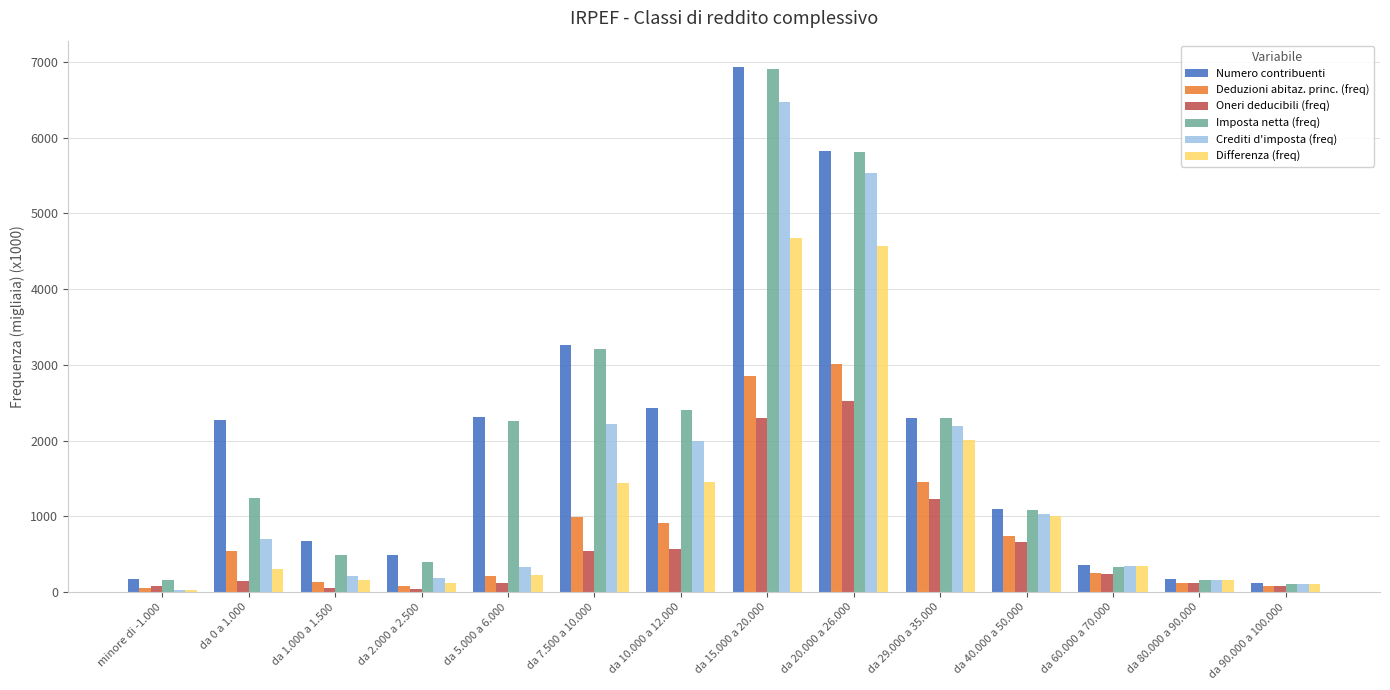

What is the sum of all Differenza (freq) values?

16600.3